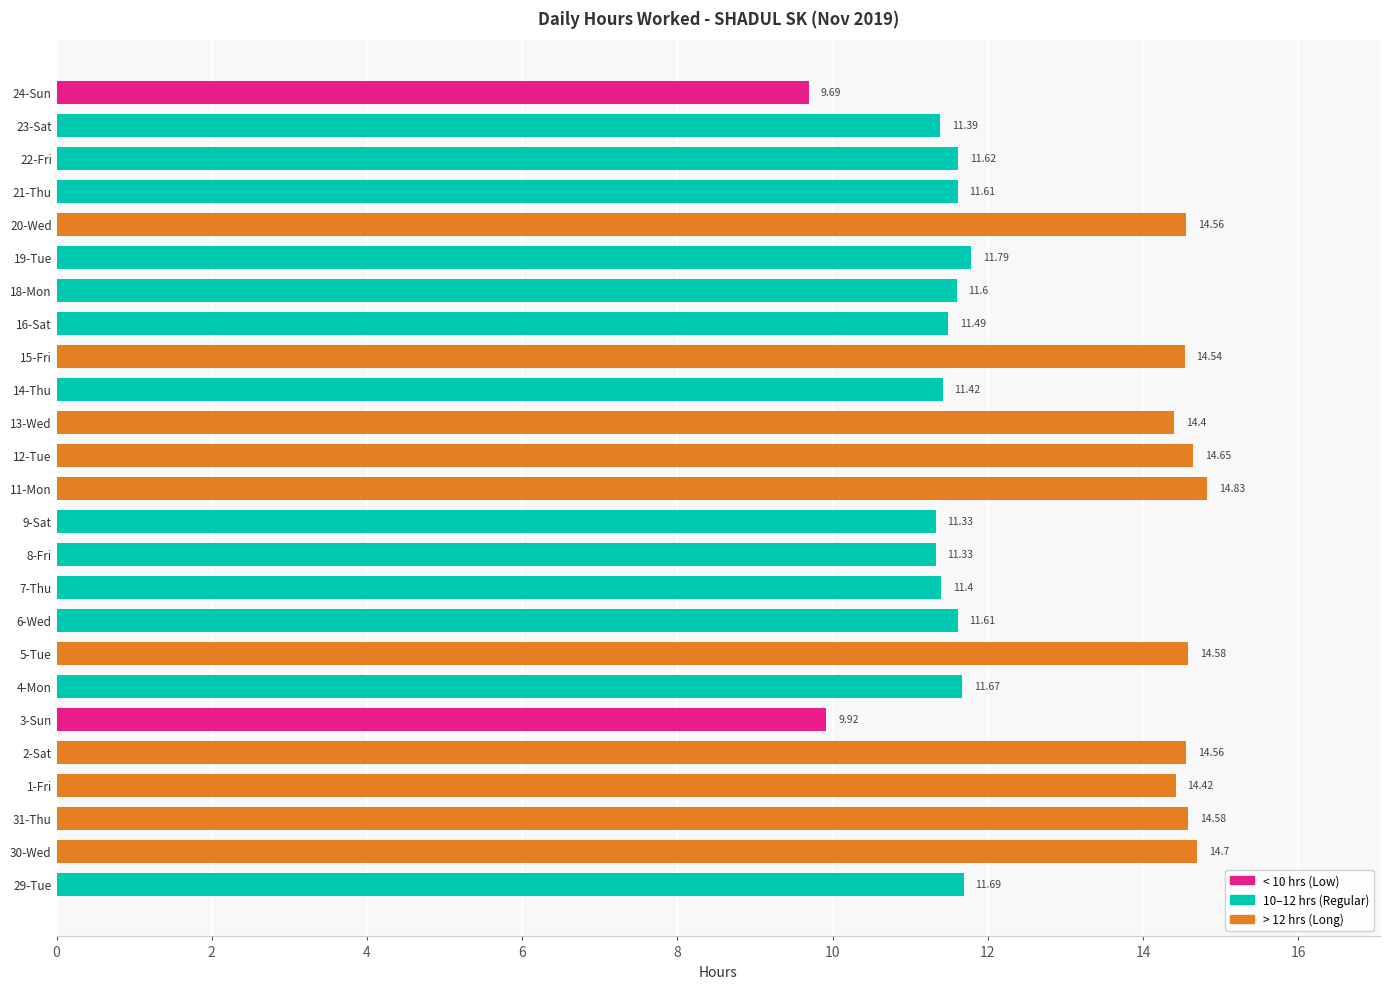

What is the difference between the second highest and minimum values?

5.0